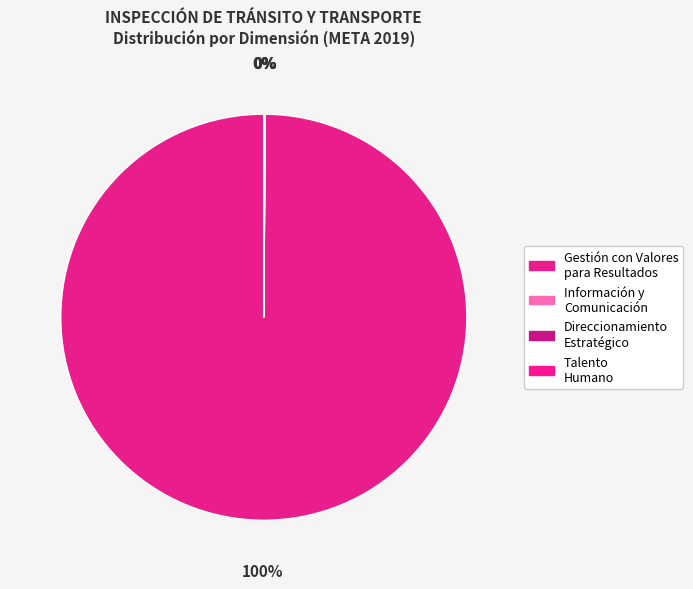

Which category has the smallest portion of the pie?

1. TALENTO HUMANO